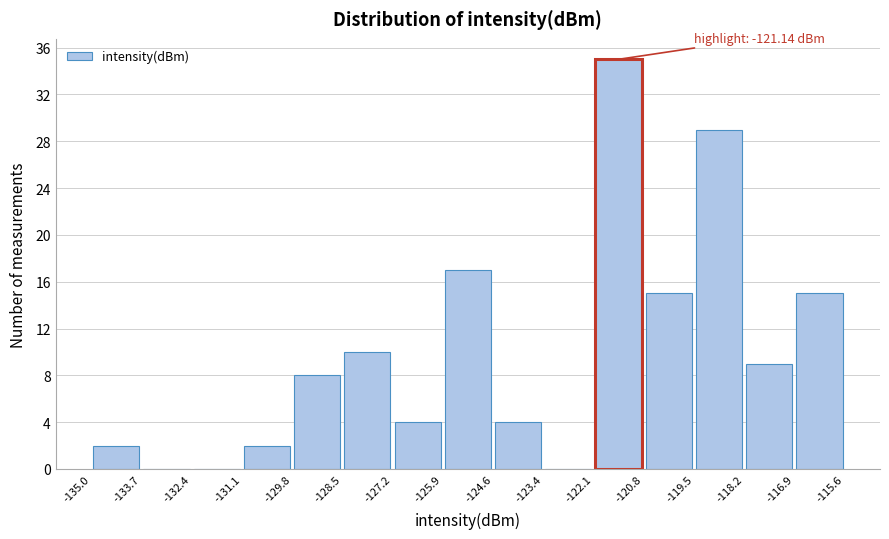

Which range on the x-axis has the tallest bar?

-122.1 to -120.8